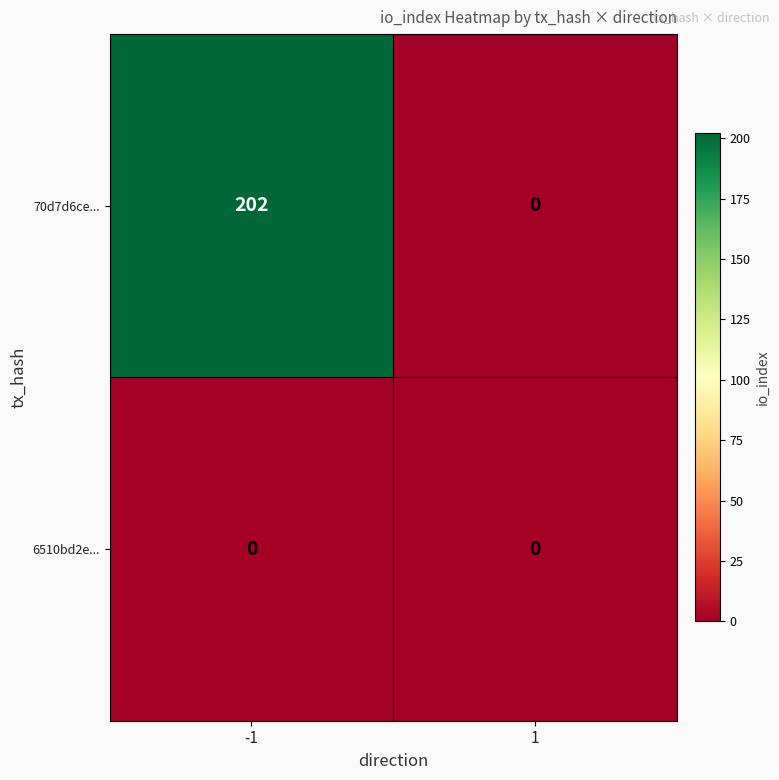

What is the greatest value displayed?

202